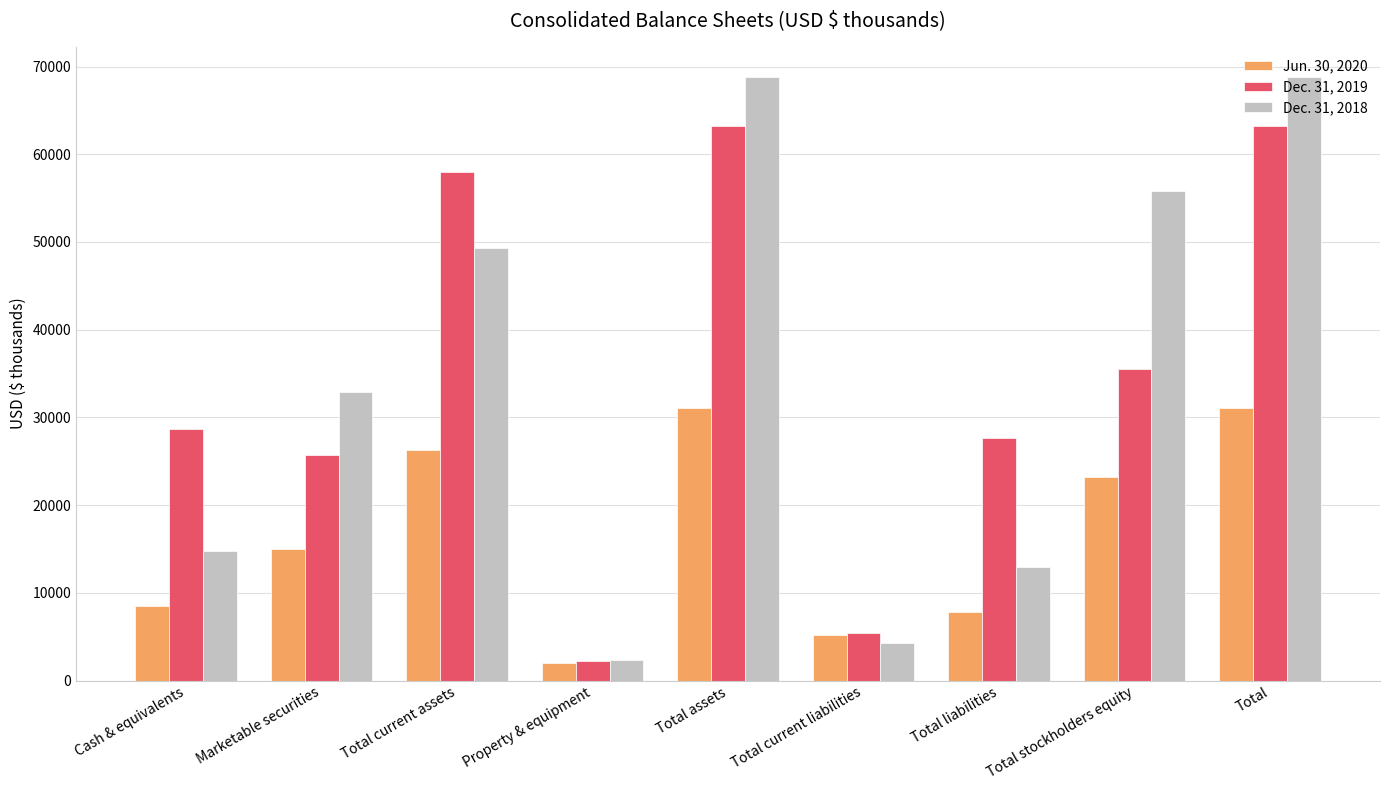

Reading left to right, list all the values displayed in this chart.

Jun. 30, 2020: 8531	14990	26238	2043	31091	5133	7859	23232	31091
Dec. 31, 2019: 28709	25746	57977	2234	63197	5406	27671	35526	63197
Dec. 31, 2018: 14724	32914	49287	2319	68811	4247	12951	55860	68811